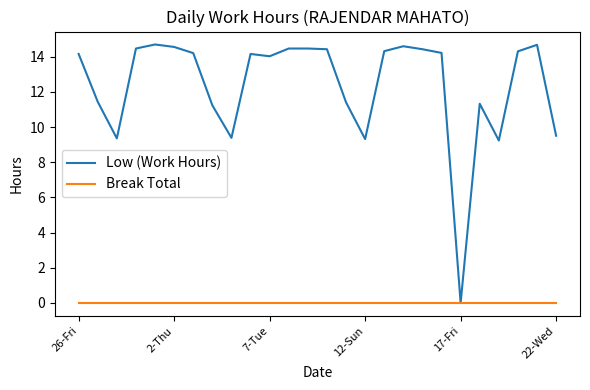

Which series has the largest total across all categories?

Low (Work Hours)